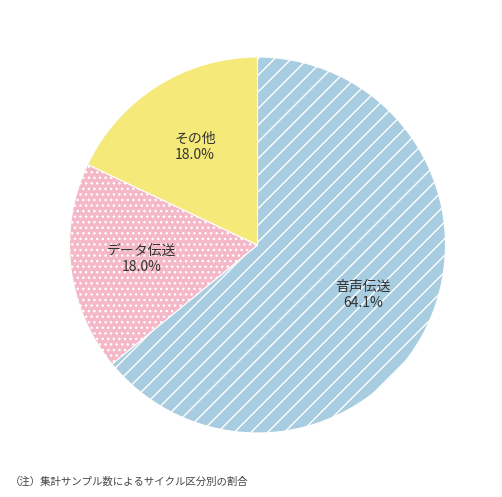

Which slice is the largest?

音声伝送